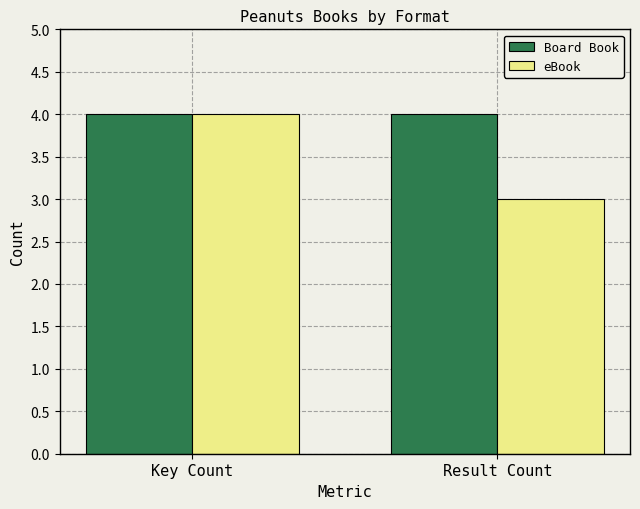

Between Key Count and Result Count, which series saw the biggest shift?

eBook